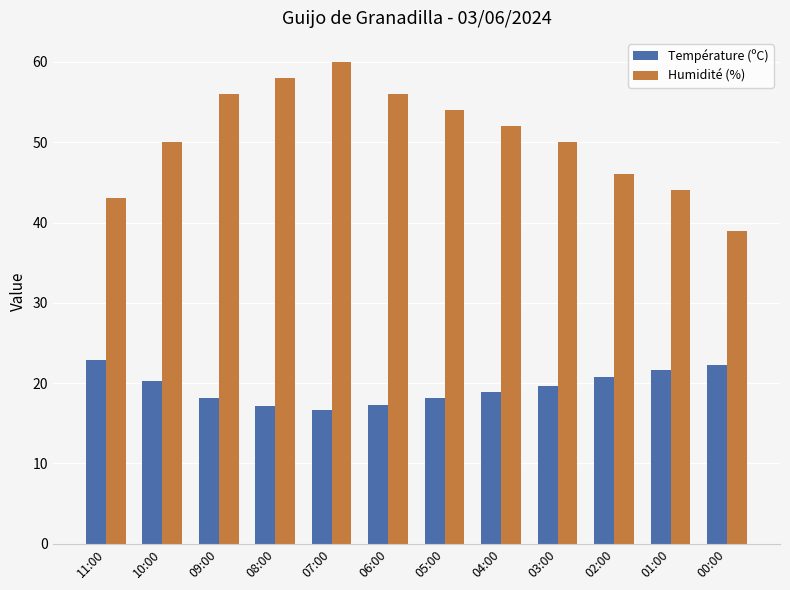

What is the spread (max minus min) of values at 01:00?

22.3